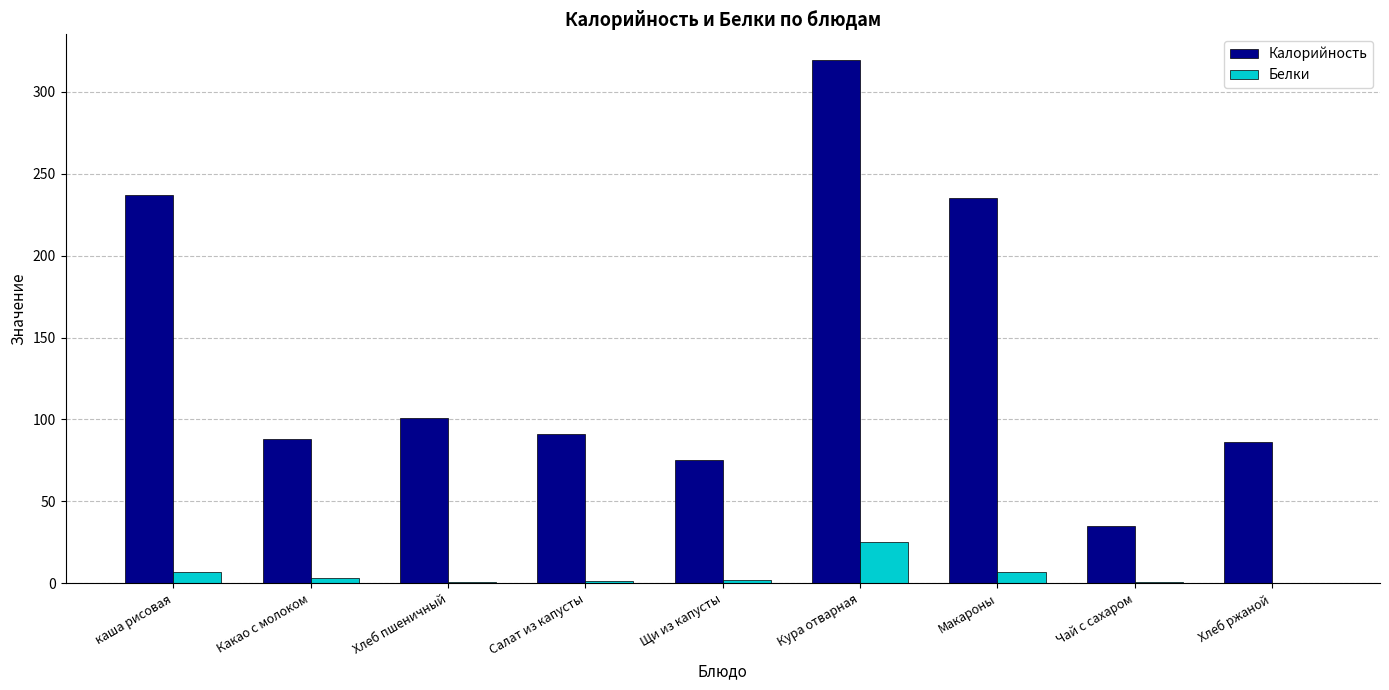

What is the sum of all Белки values?

47.8